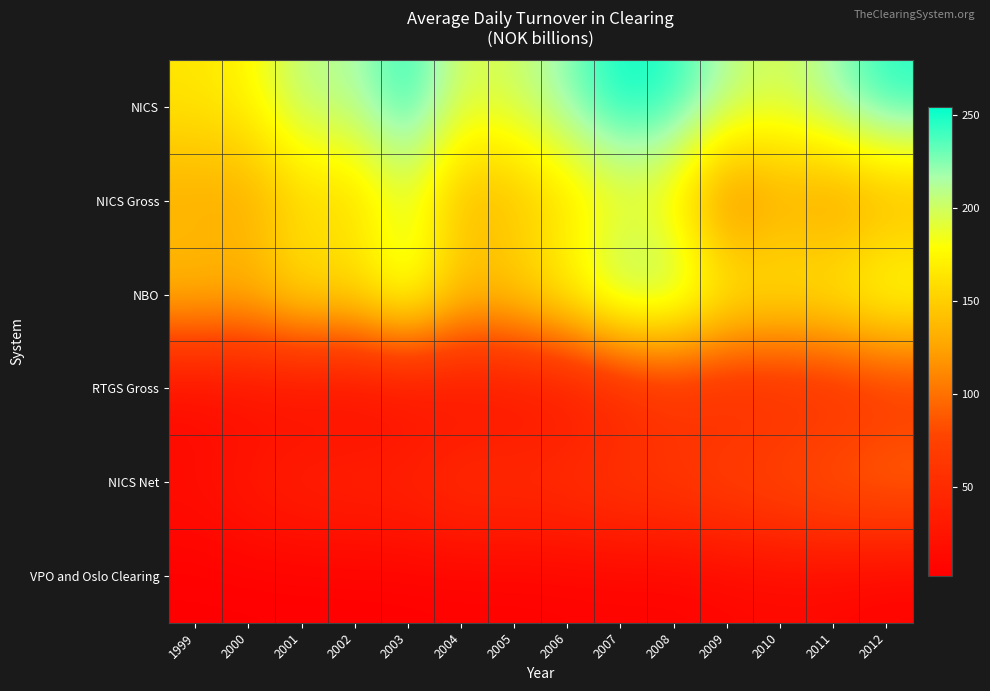

At which category does the chart reach its peak across all series?

2007